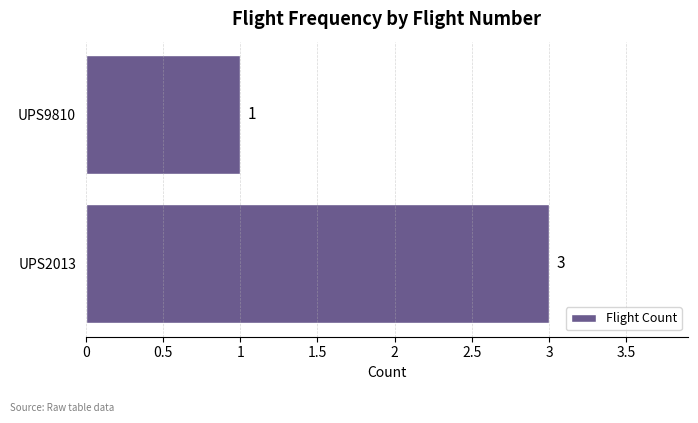

Is it true that the value at UPS9810 is 1?

True